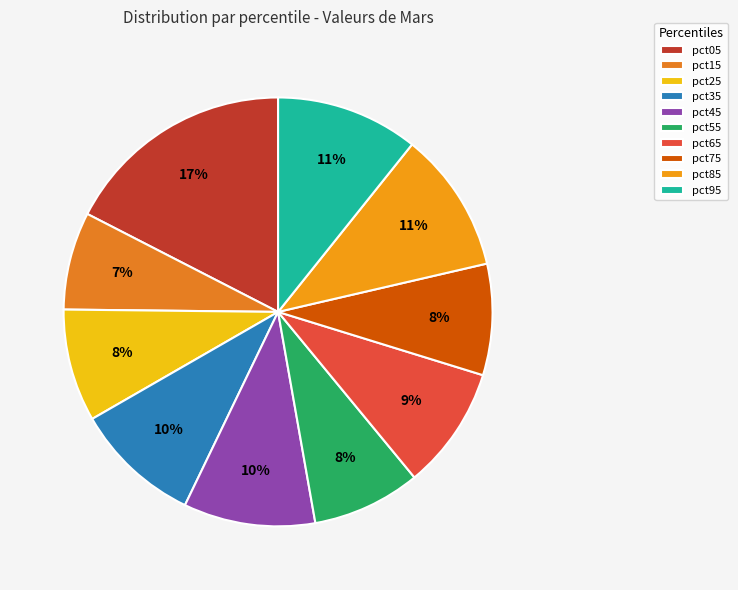

Does pct85 account for over 50% of the chart?

No